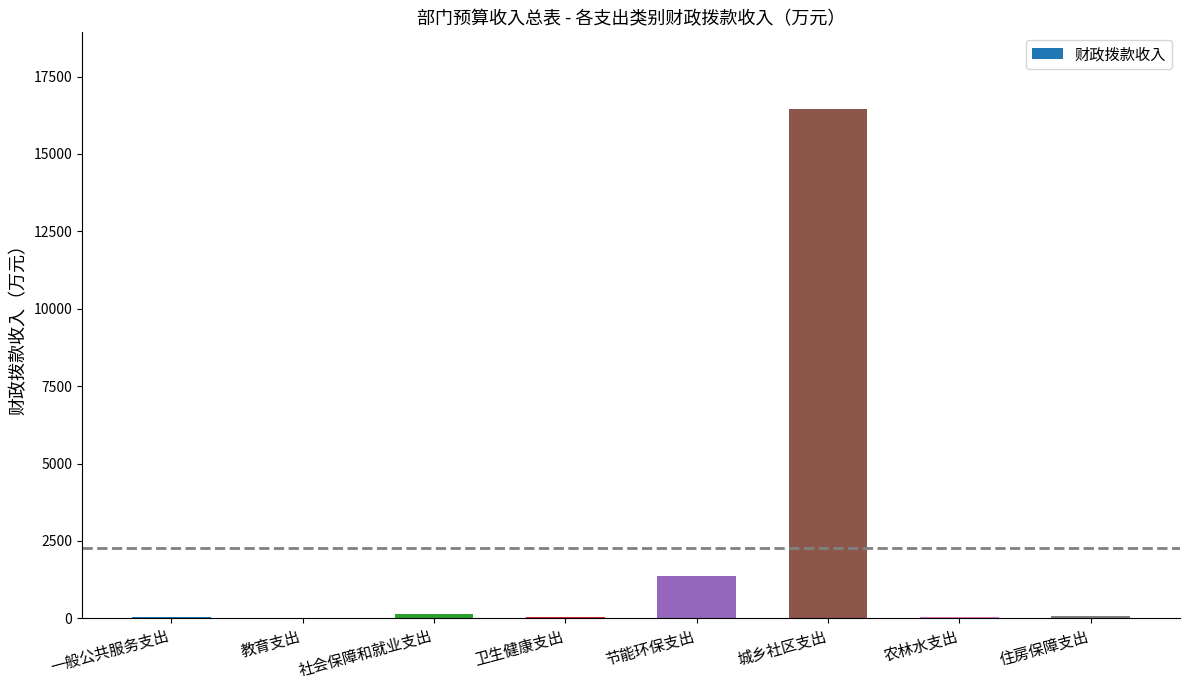

At which label is the value closest to 8230?

节能环保支出